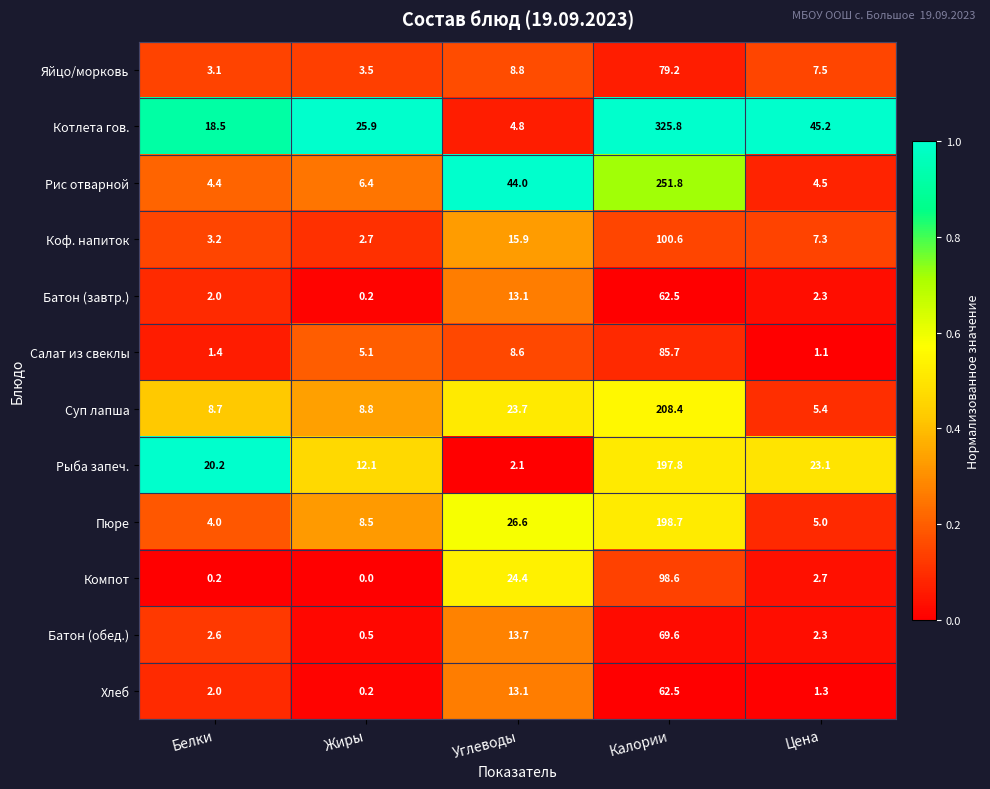

At which label does Компот reach its peak?

Калории